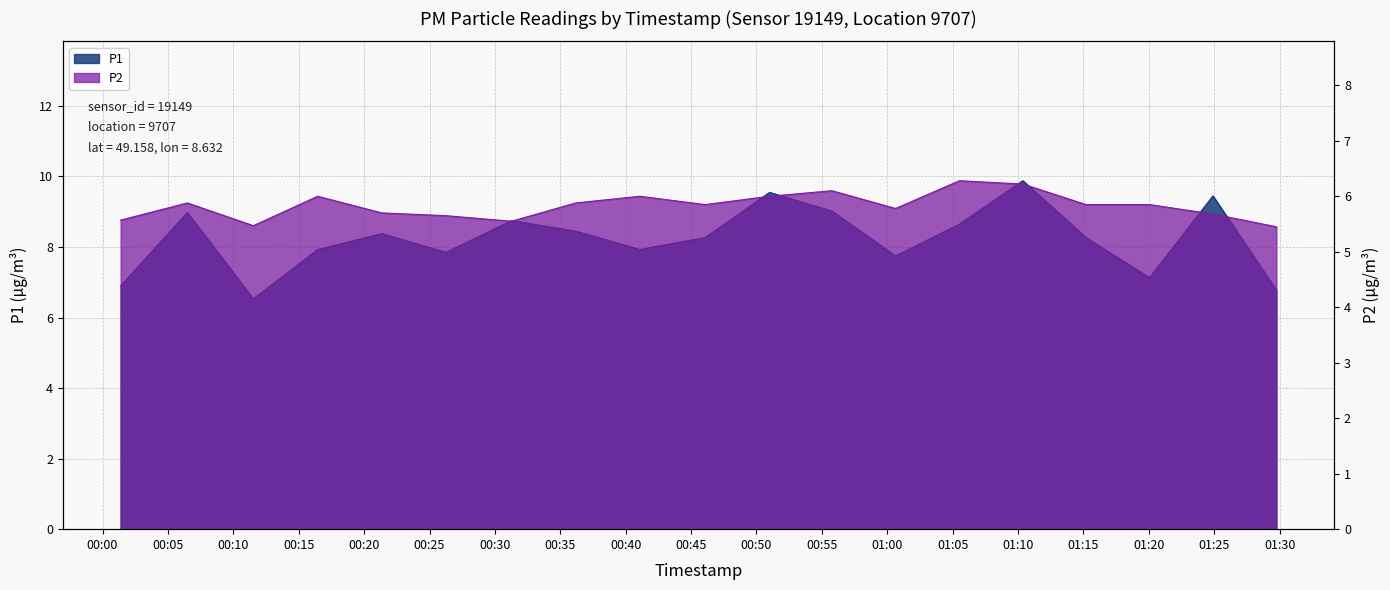

What is the sum of all P2 values?

110.8